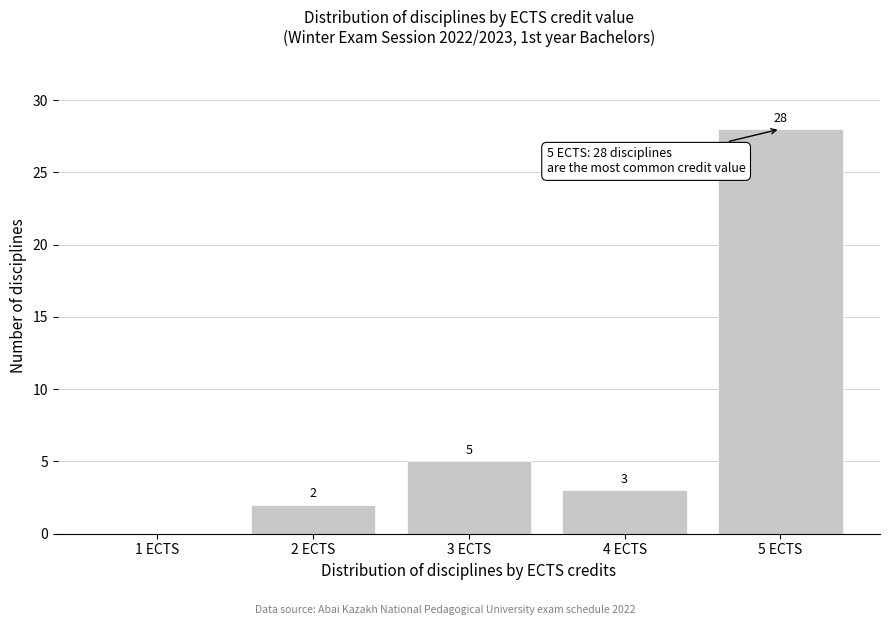

Reading right to left, transcribe all the data shown in this chart.

5 ECTS=28	4 ECTS=3	3 ECTS=5	2 ECTS=2	1 ECTS=0